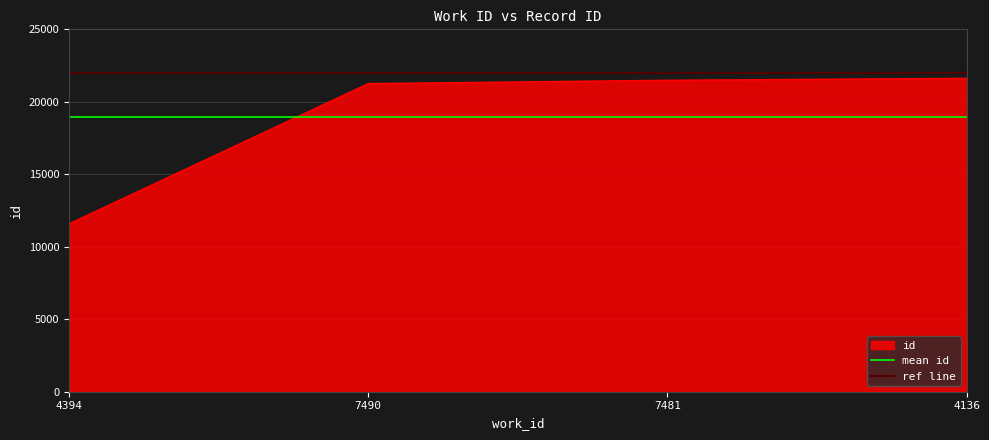

Is it true that the value at 4136 is 21620?

True